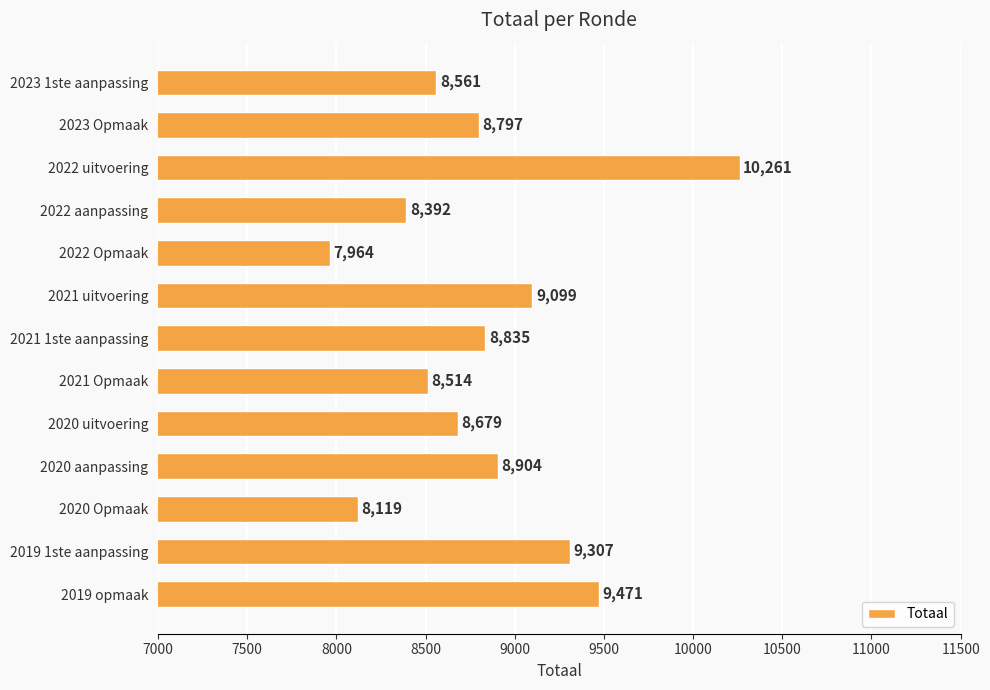

How many categories are shown in the chart?

13